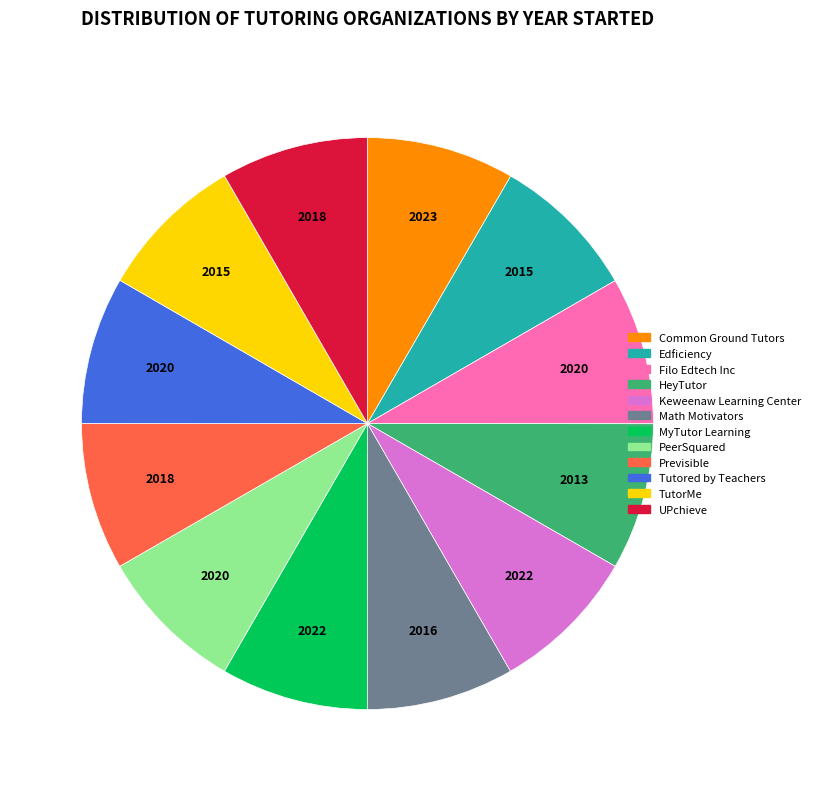

The HeyTutor slice represents 8% of the pie. True or false?

True